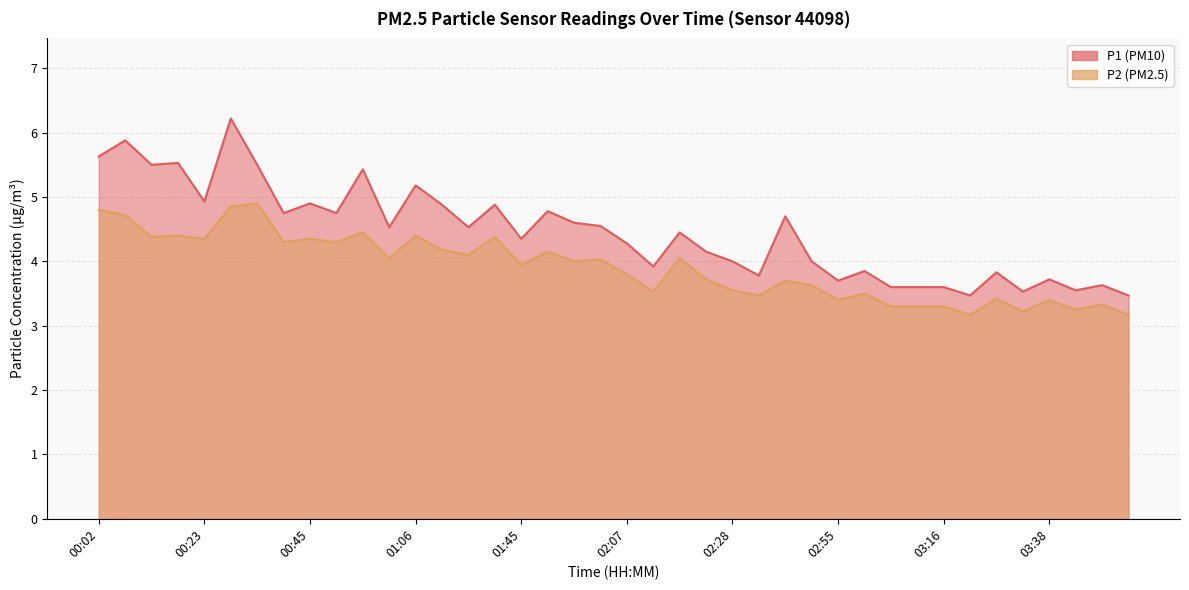

How many values in the P2 series exceed 4?

19